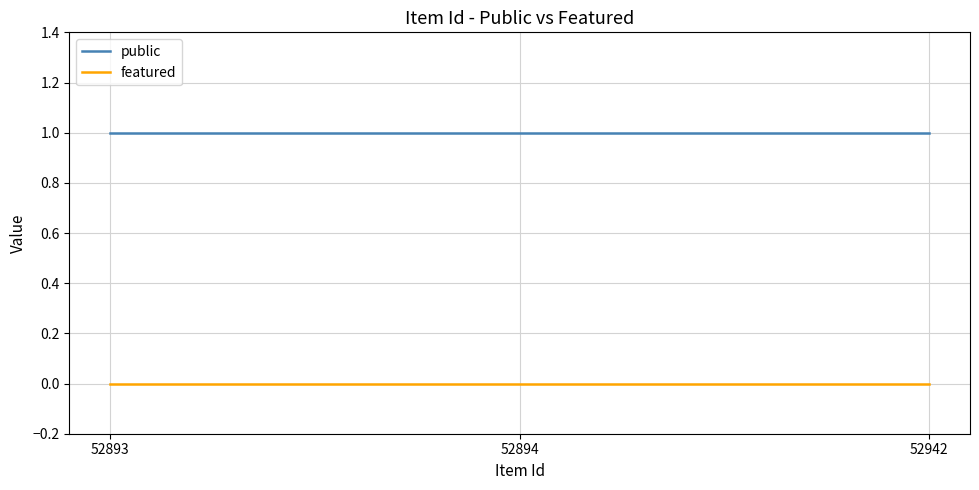

Rank the series at 52893 from lowest to highest value.

featured, public